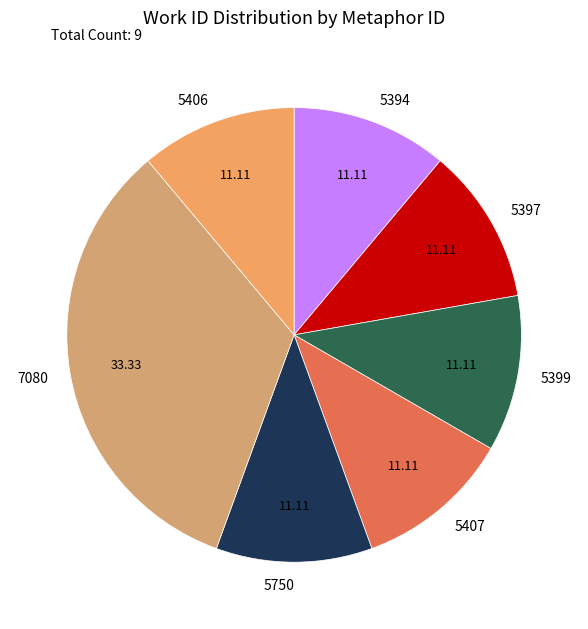

Does 5394 account for over 50% of the chart?

No